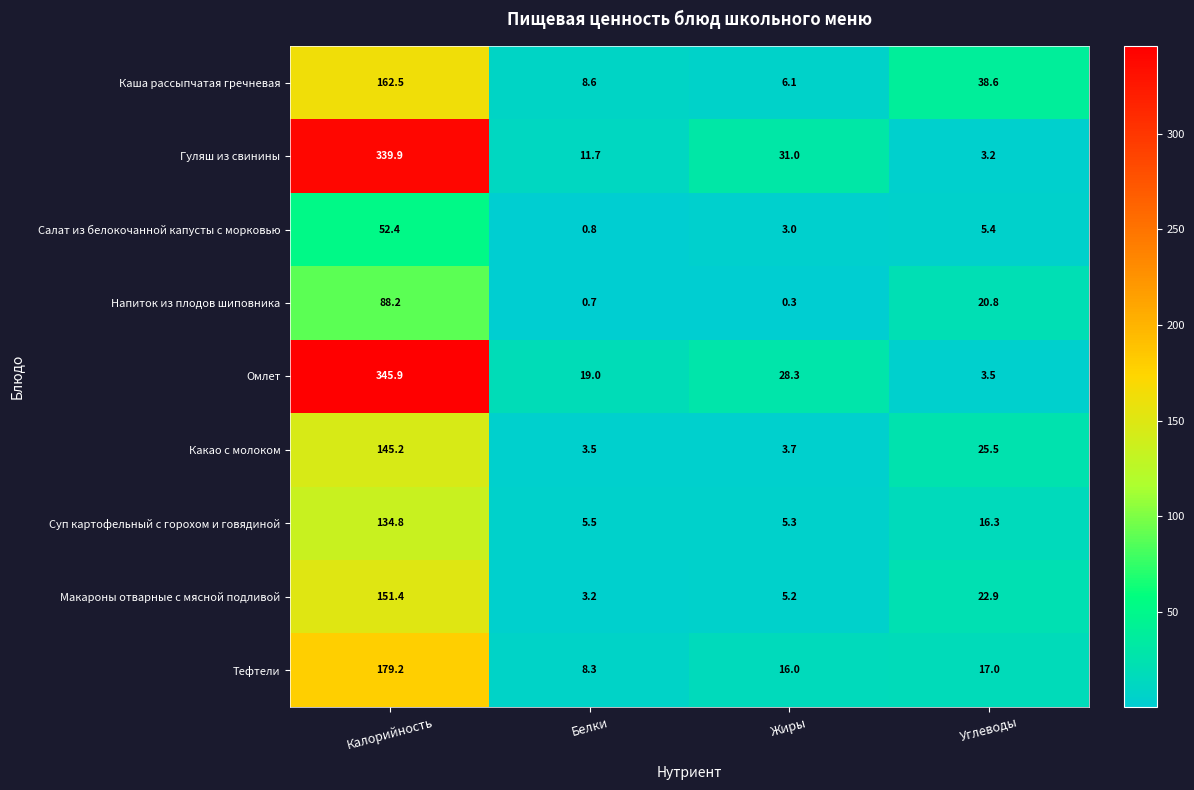

What is the sum of all Гуляш из свинины values?

385.8